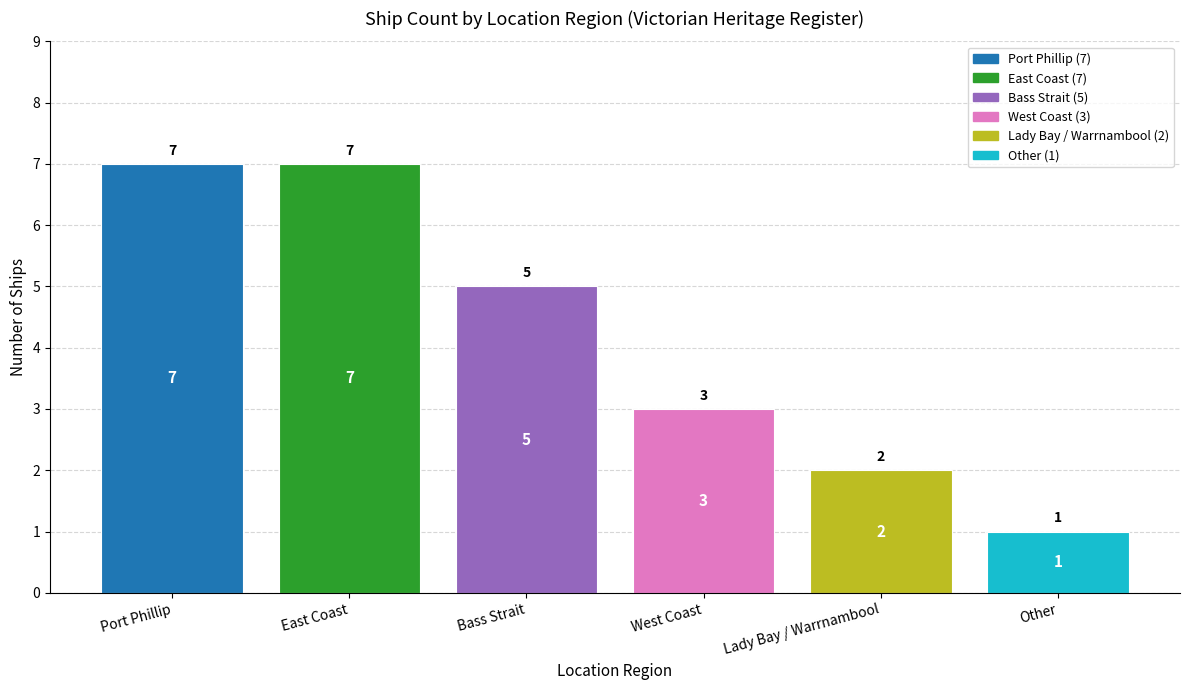

Reading left to right, list all the values displayed in this chart.

Port Phillip=7	East Coast=7	Bass Strait=5	West Coast=3	Lady Bay / Warrnambool=2	Other=1